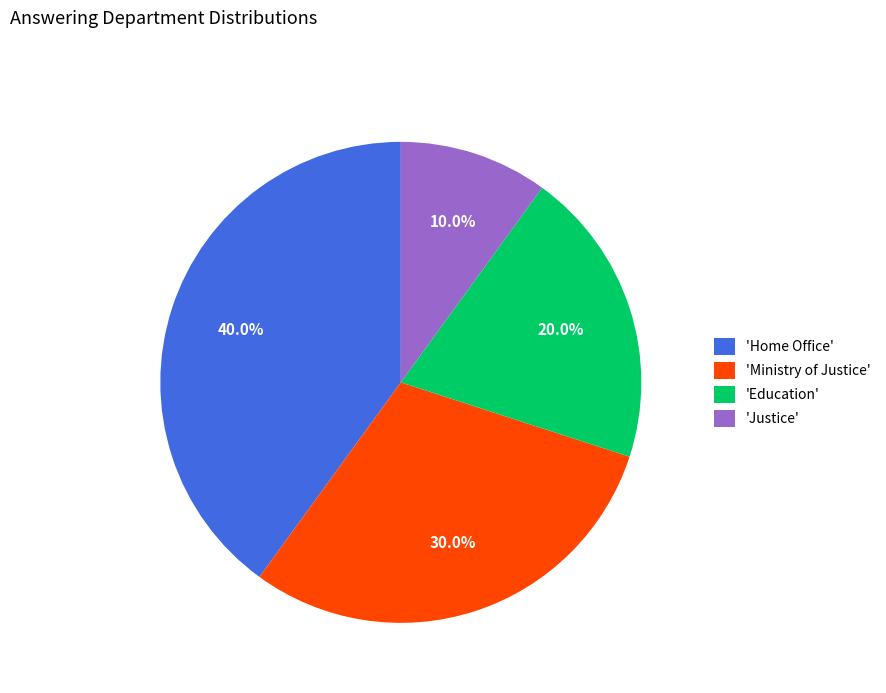

Approximately how many times larger is the value at 'Home Office' compared to 'Justice'?

4.0